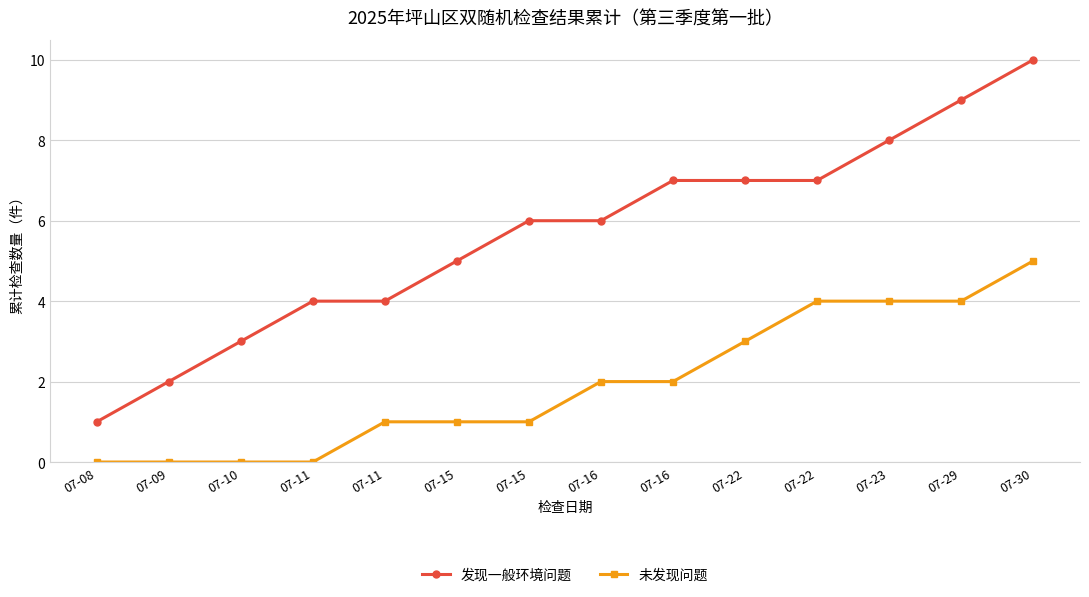

What is the difference between the 发现一般环境问题 values at 07-11 and 07-15?

1